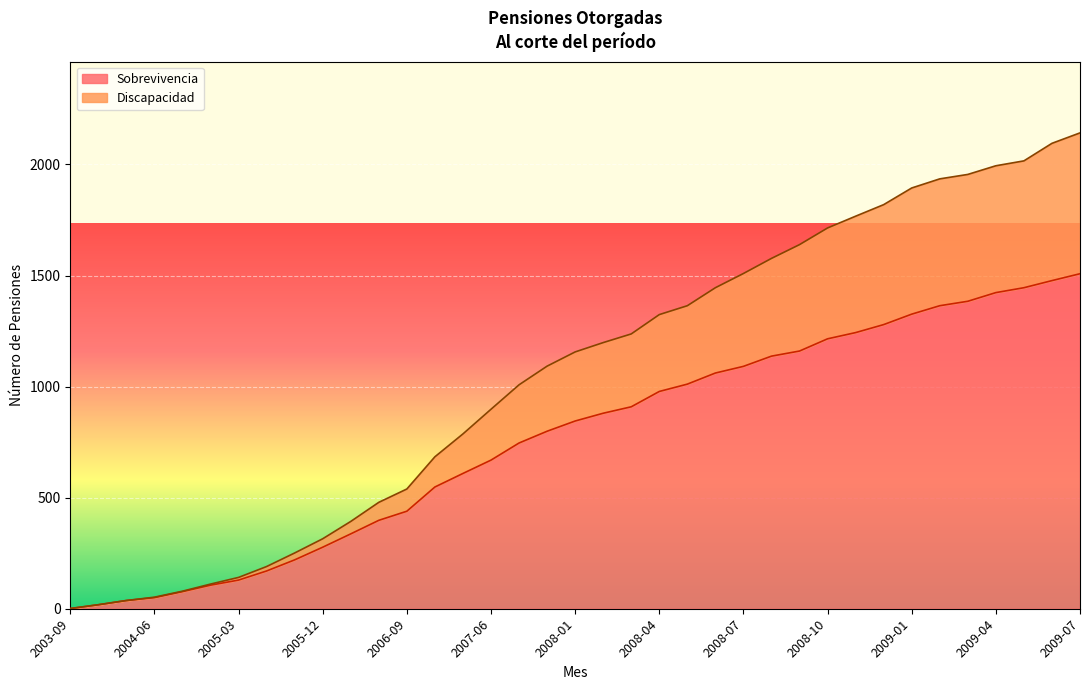

At 2009-03, list the series in order from smallest to largest.

Sobrevivencia, Discapacidad